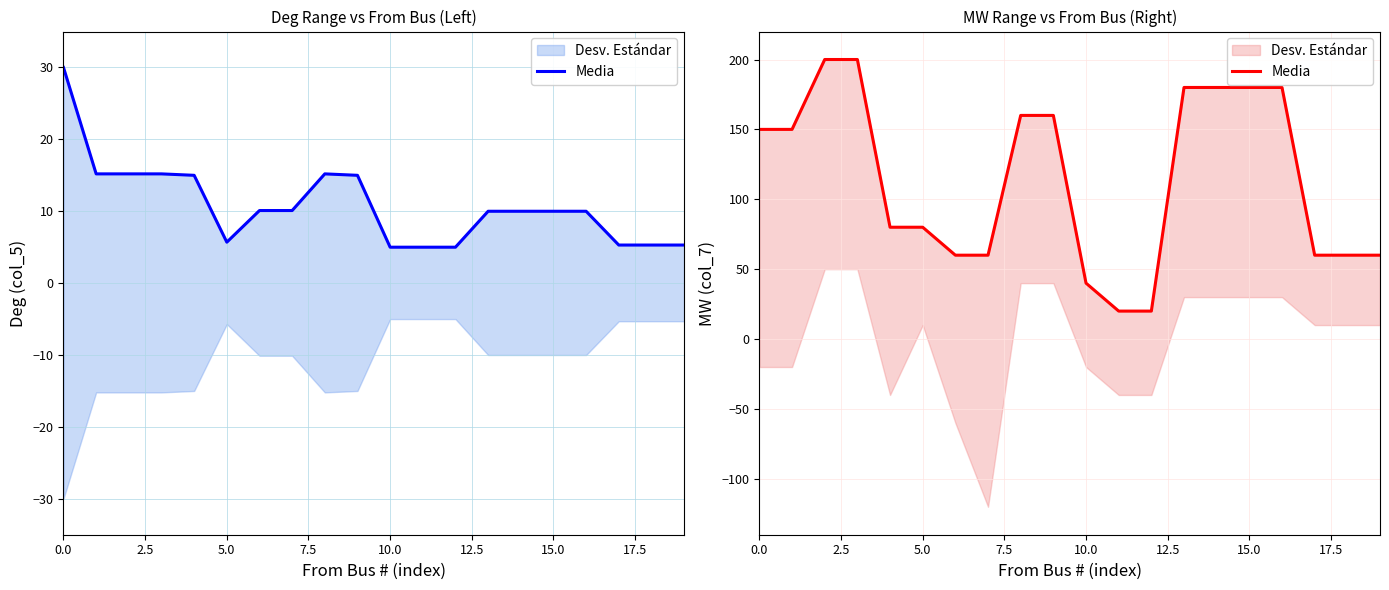

What is the ratio of the value at 13 to the value at 10?

4.5